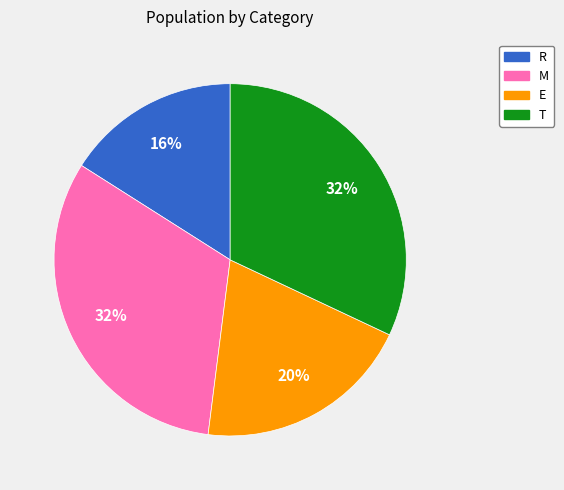

Is the sum of E and T greater than half?

Yes